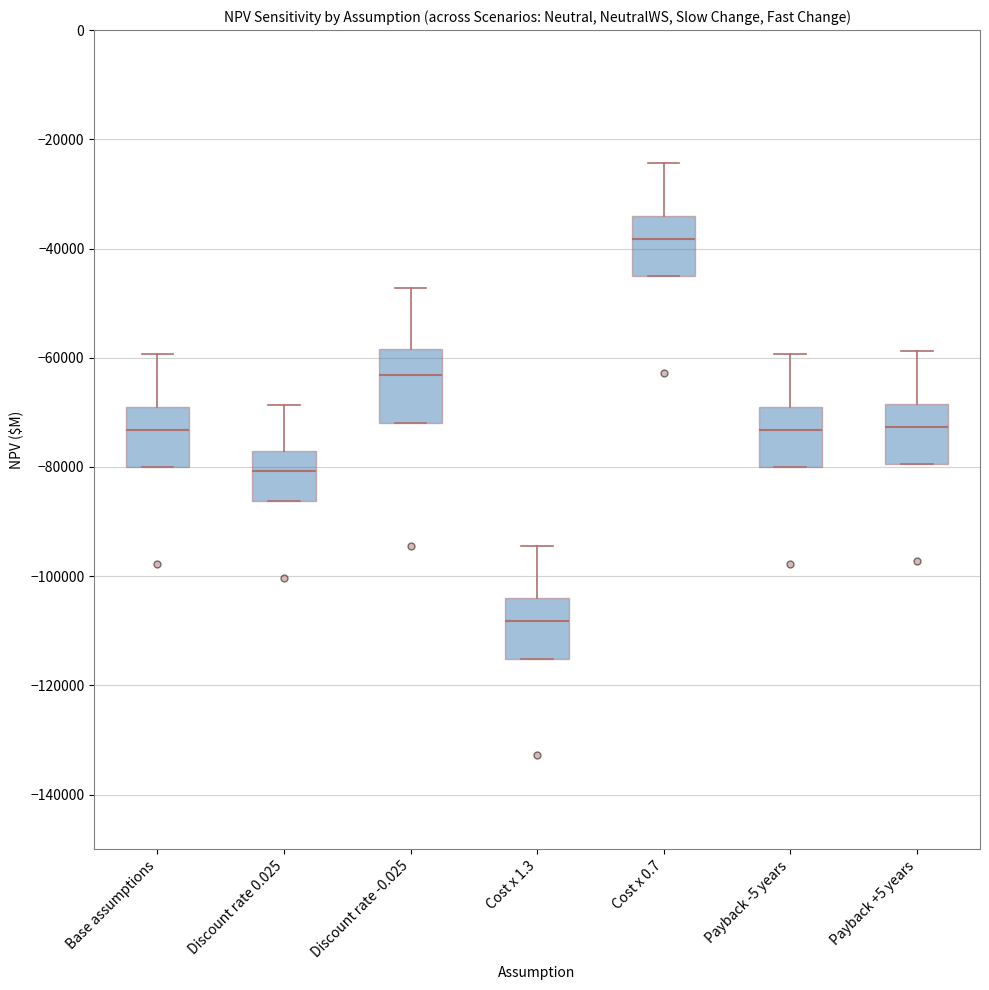

Which box is the tallest, from its lower edge to its upper edge?

Discount rate -0.025